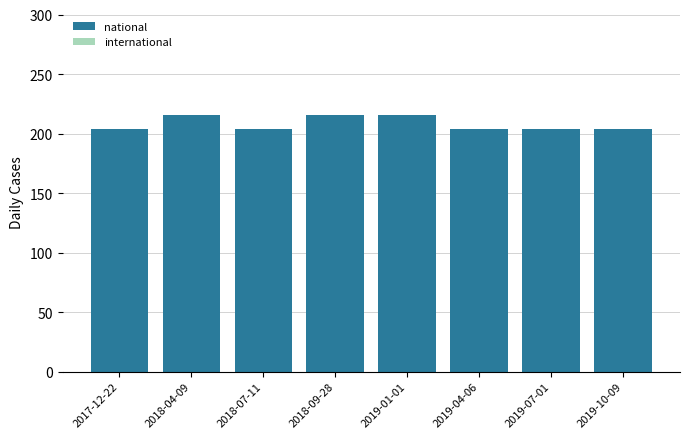

What is the label of the 2nd bar from the right?

2019-07-01